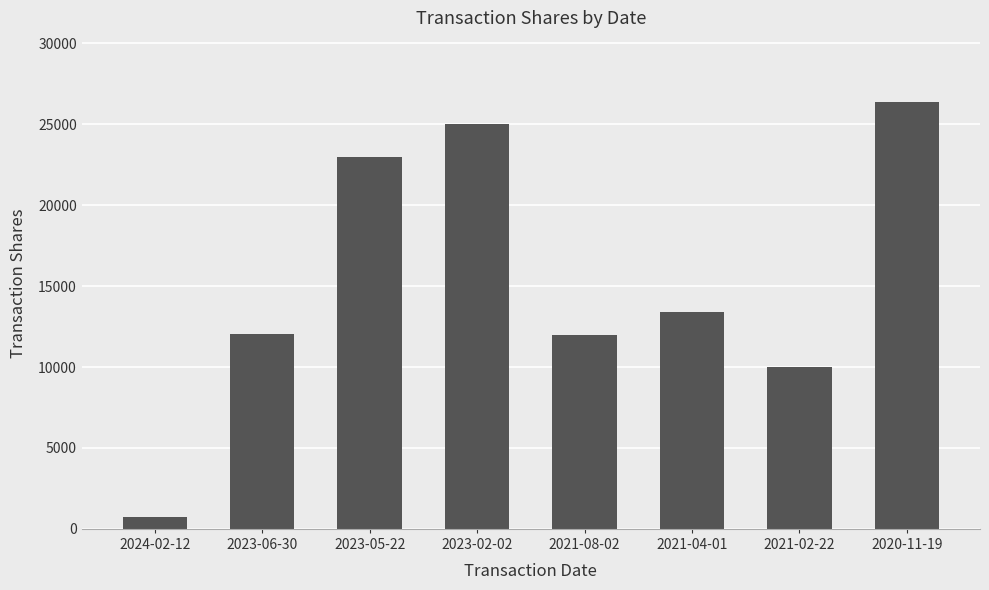

What is the difference between the values at 2023-02-02 and 2021-08-02?

13000